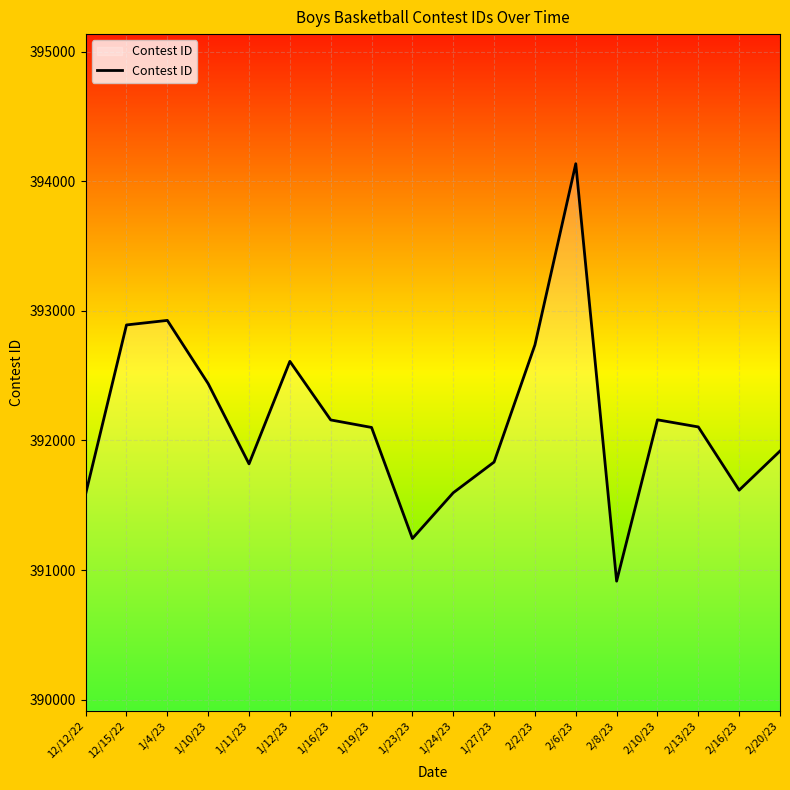

What is the difference between the maximum and minimum values?

3221